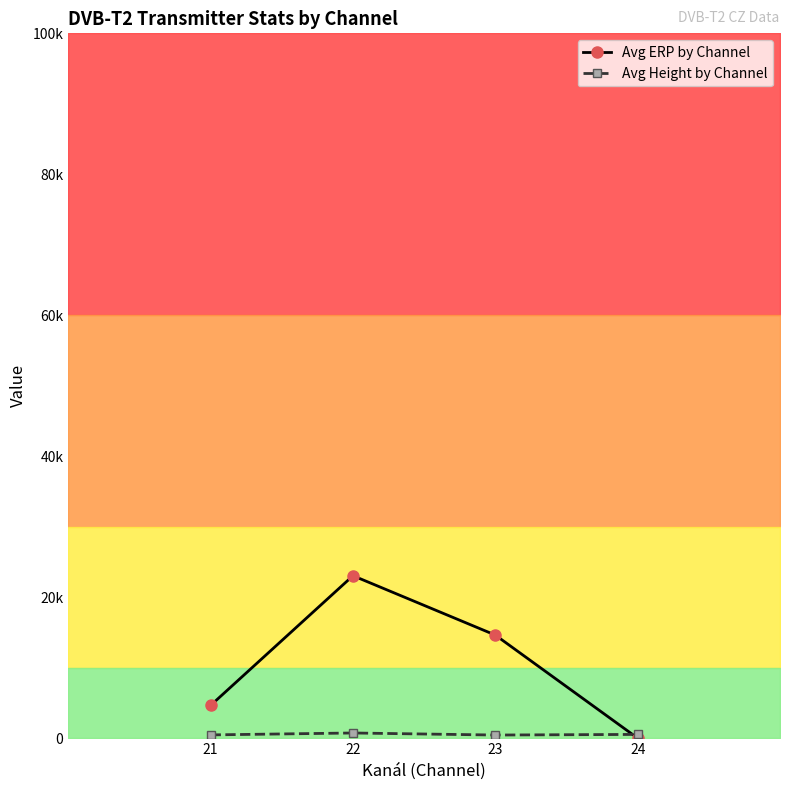

How many lines are shown in the chart?

2